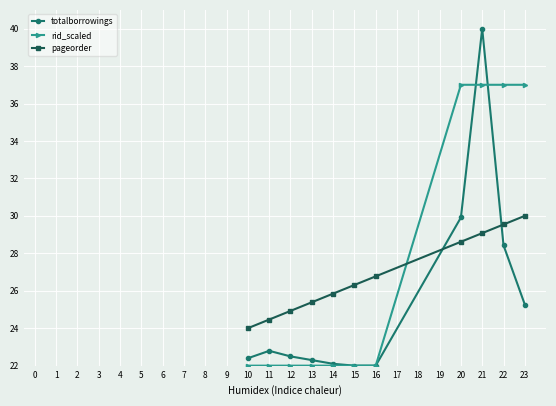

How many categories are shown in the chart?

11